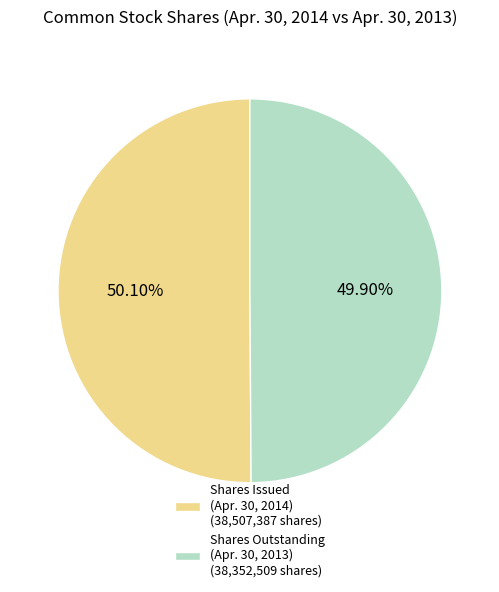

Do Shares Issued (Apr. 30, 2014) (38,507,387 shares) and Shares Outstanding (Apr. 30, 2013) (38,352,509 shares) together represent more than half of the pie?

Yes